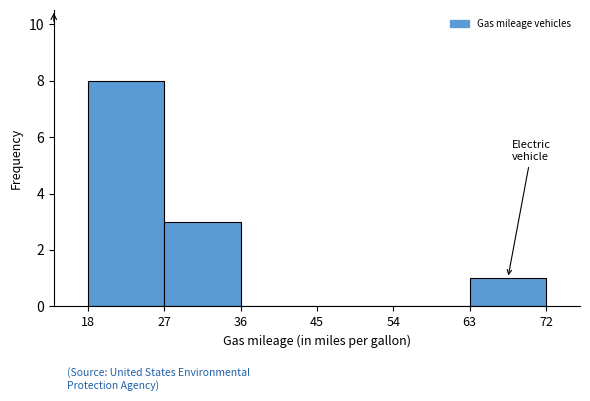

Which range on the x-axis has the tallest bar?

18 to 27